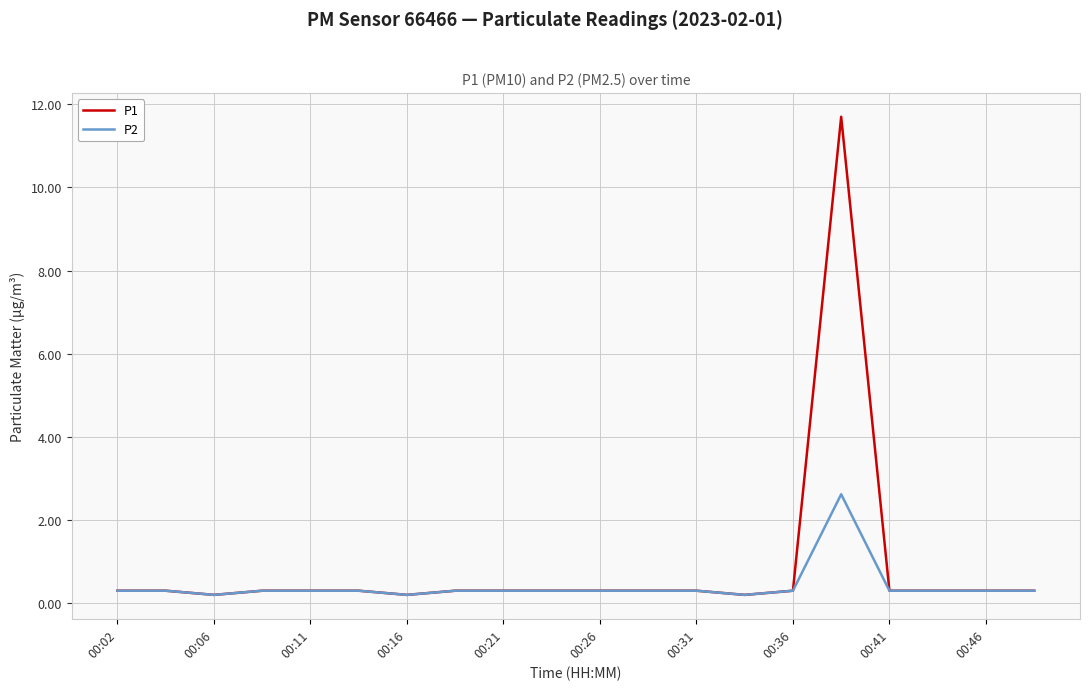

List the series in order of their peak value, highest first.

P1, P2